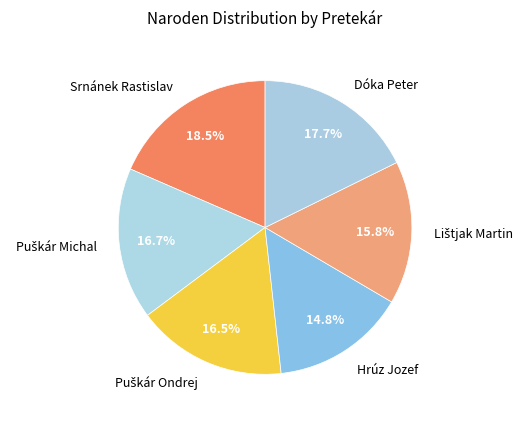

What is the largest slice in the pie chart?

Srnánek Rastislav